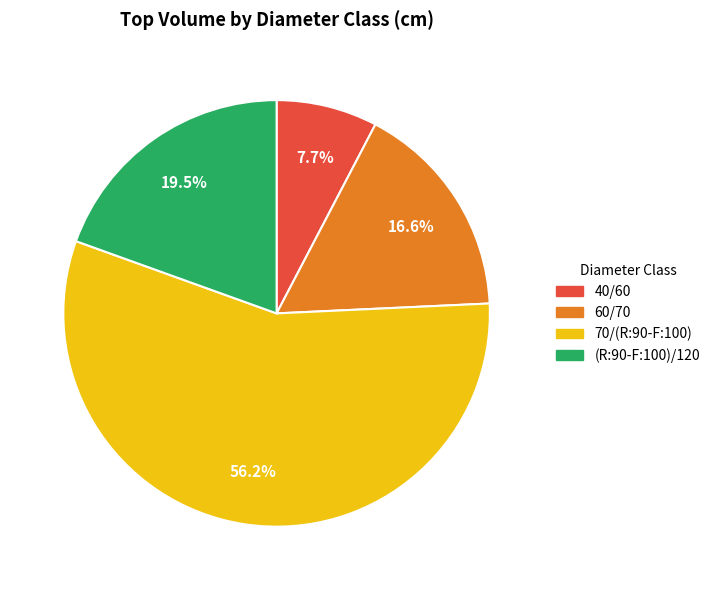

What percentage is NOT represented by 70/(R:90-F:100)?

43.8%